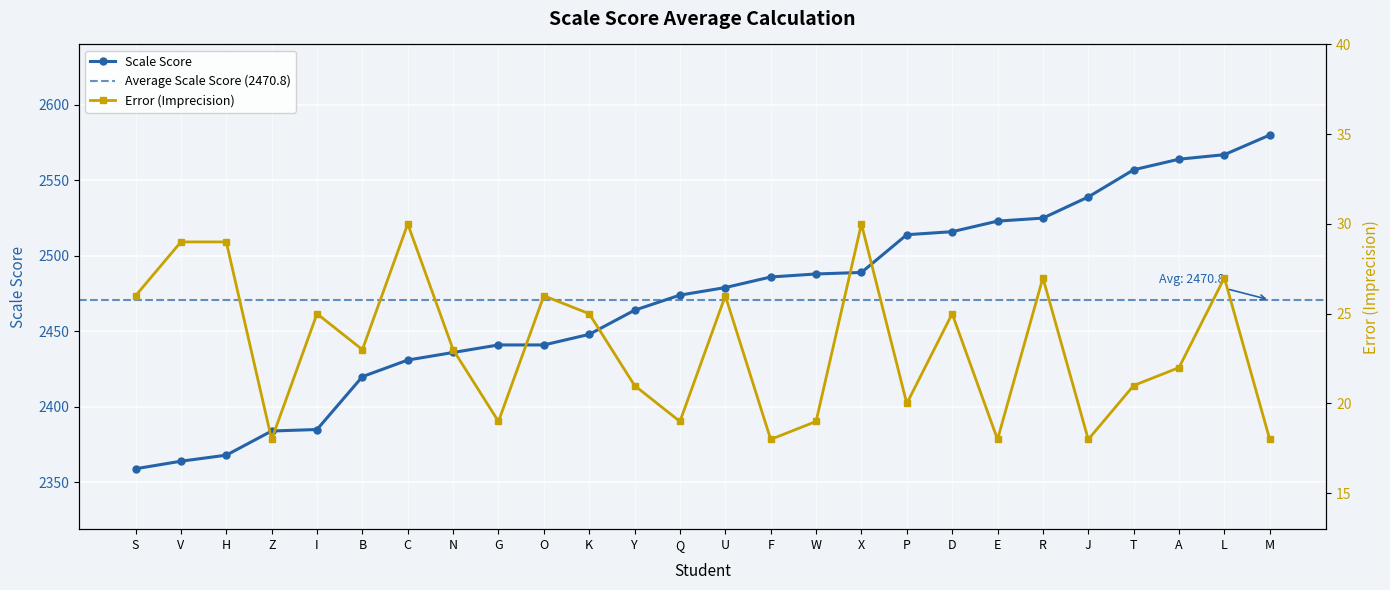

What is the label of the 26th point from the left?

M